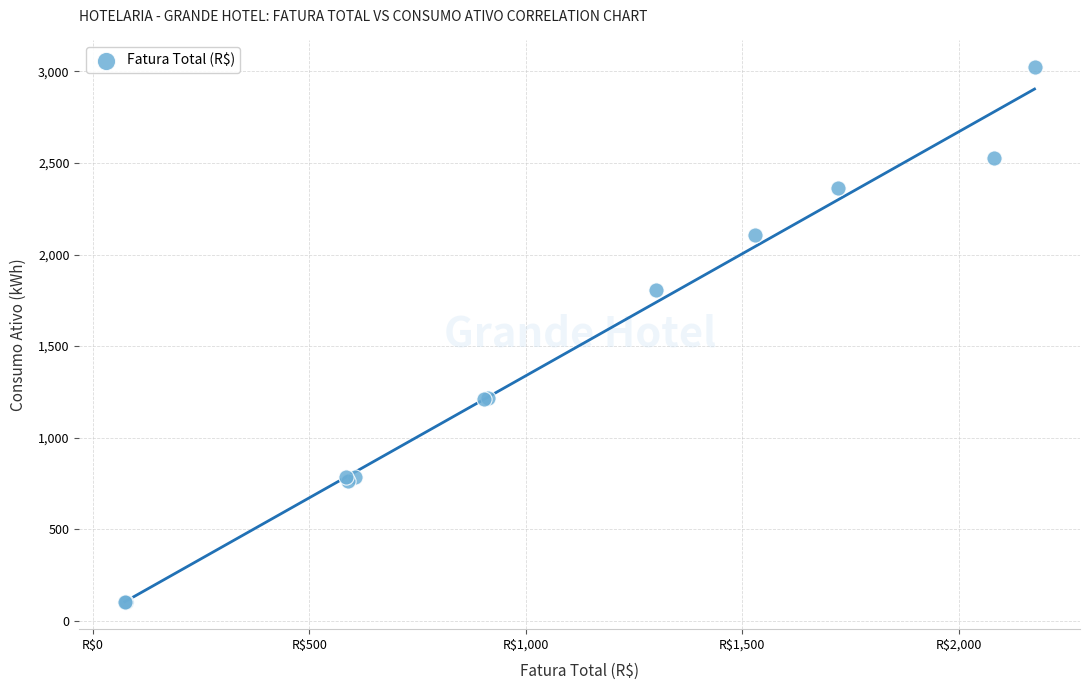

What Y value in the scatter plot is closest to 1561?

1807